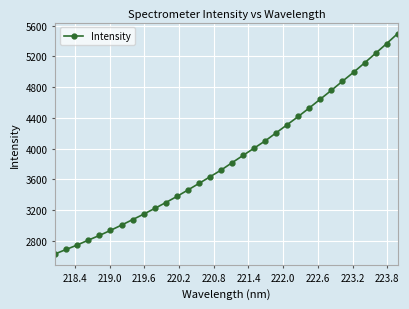

What is the greatest value displayed?

5498.3